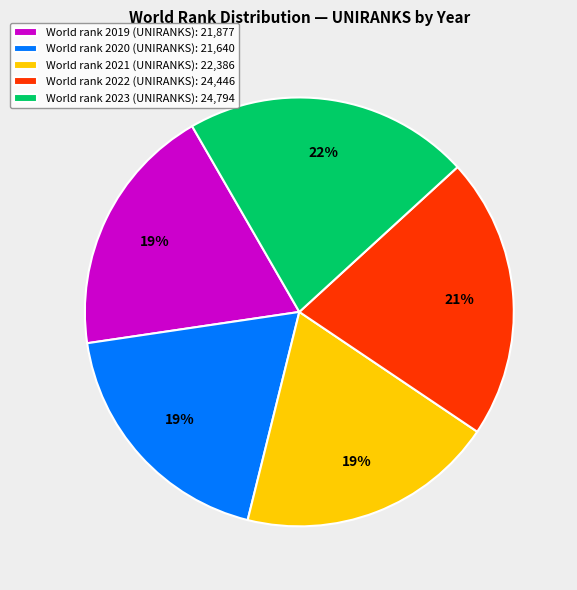

What percentage is the World rank 2023 (UNIRANKS): 24,794 slice, to the nearest percent?

22%